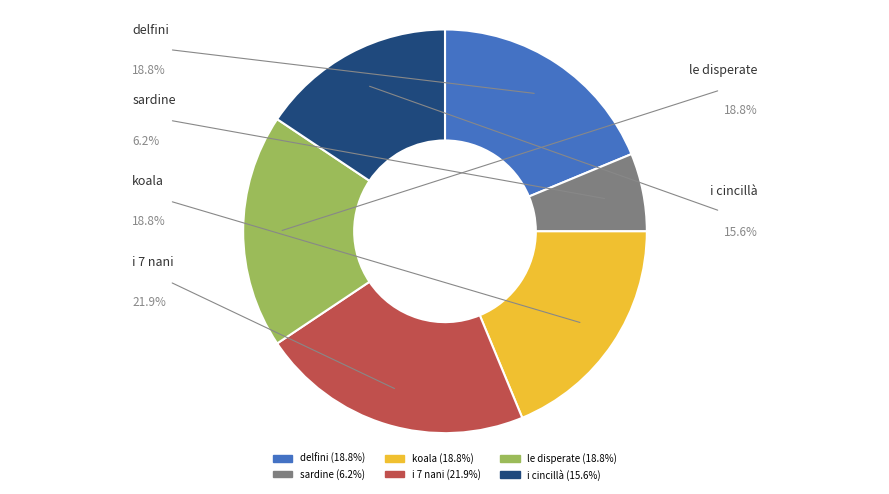

Which has a higher value, i cincillà or koala?

koala